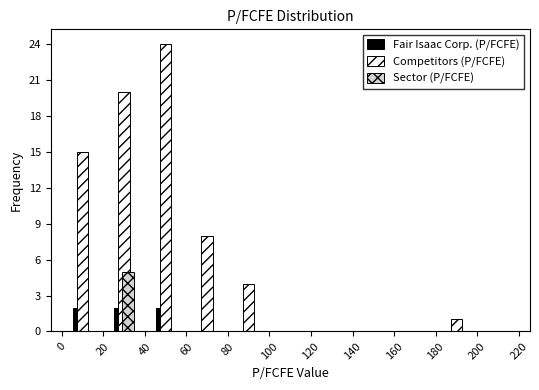

Reading left to right, transcribe this chart: for each range on the x-axis, give the height of each series' bar. The values are not printed on the chart, so give them approximately, as read against the axis.

0 to 20: Fair Isaac Corp. (P/FCFE)=2	Competitors (P/FCFE)=15	Sector (P/FCFE)=0
20 to 40: Fair Isaac Corp. (P/FCFE)=2	Competitors (P/FCFE)=20	Sector (P/FCFE)=5
40 to 60: Fair Isaac Corp. (P/FCFE)=2	Competitors (P/FCFE)=24	Sector (P/FCFE)=0
60 to 80: Fair Isaac Corp. (P/FCFE)=0	Competitors (P/FCFE)=8	Sector (P/FCFE)=0
80 to 100: Fair Isaac Corp. (P/FCFE)=0	Competitors (P/FCFE)=4	Sector (P/FCFE)=0
100 to 120: Fair Isaac Corp. (P/FCFE)=0	Competitors (P/FCFE)=0	Sector (P/FCFE)=0
120 to 140: Fair Isaac Corp. (P/FCFE)=0	Competitors (P/FCFE)=0	Sector (P/FCFE)=0
140 to 160: Fair Isaac Corp. (P/FCFE)=0	Competitors (P/FCFE)=0	Sector (P/FCFE)=0
160 to 180: Fair Isaac Corp. (P/FCFE)=0	Competitors (P/FCFE)=0	Sector (P/FCFE)=0
180 to 200: Fair Isaac Corp. (P/FCFE)=0	Competitors (P/FCFE)=1	Sector (P/FCFE)=0
200 to 220: Fair Isaac Corp. (P/FCFE)=0	Competitors (P/FCFE)=0	Sector (P/FCFE)=0